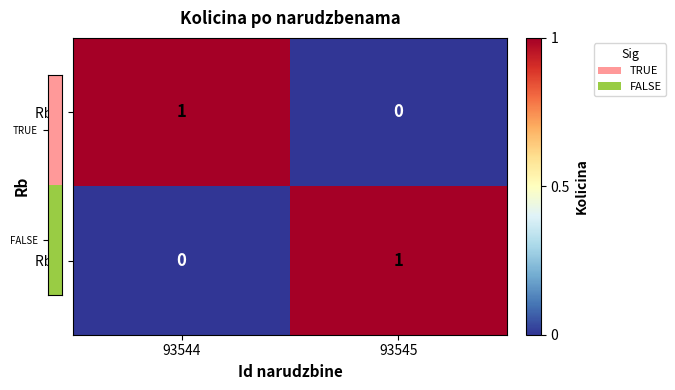

Reading right to left, extract all data points from this chart.

Rb 1: 0	1
Rb 2: 1	0